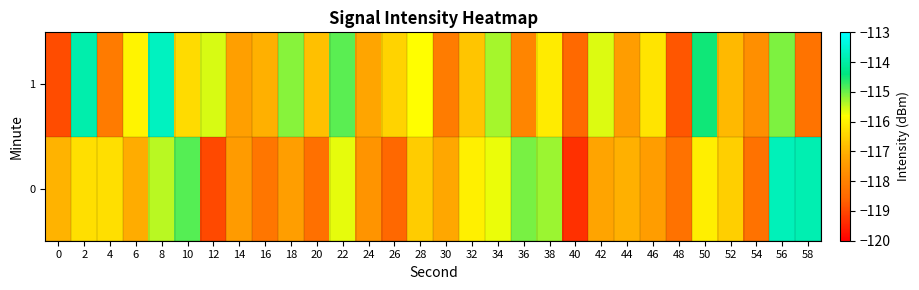

What is the spread (max minus min) of values at 22?

0.8